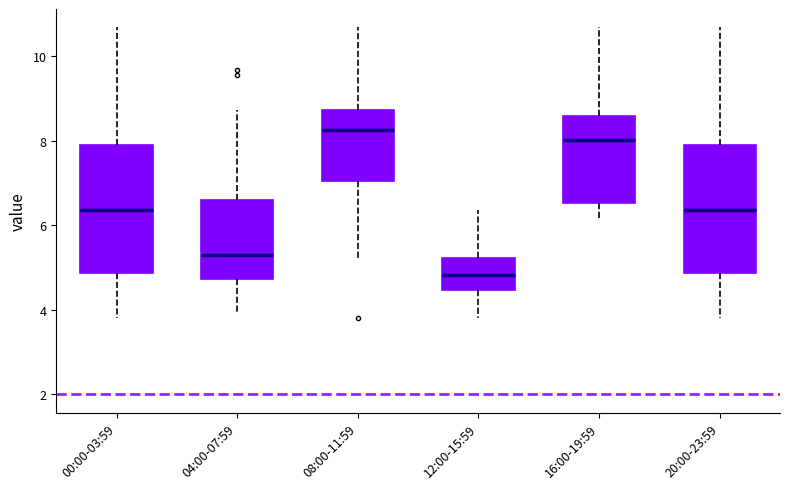

Reading left to right, read every box against the y-axis: the position of its median line, the range the box covers, and the ends of its whiskers. The values are not printed on the chart, so give them approximately, as read against the axis.

00:00-03:59: median 6.4, box 4.8 to 7.8, whiskers 3.8 to 10.6
04:00-07:59: median 5.2, box 4.8 to 6.6, whiskers 4.0 to 8.8
08:00-11:59: median 8.2, box 7.0 to 8.8, whiskers 5.2 to 10.6
12:00-15:59: median 4.8, box 4.4 to 5.2, whiskers 3.8 to 6.4
16:00-19:59: median 8.0, box 6.6 to 8.6, whiskers 6.2 to 10.6
20:00-23:59: median 6.4, box 4.8 to 7.8, whiskers 3.8 to 10.6